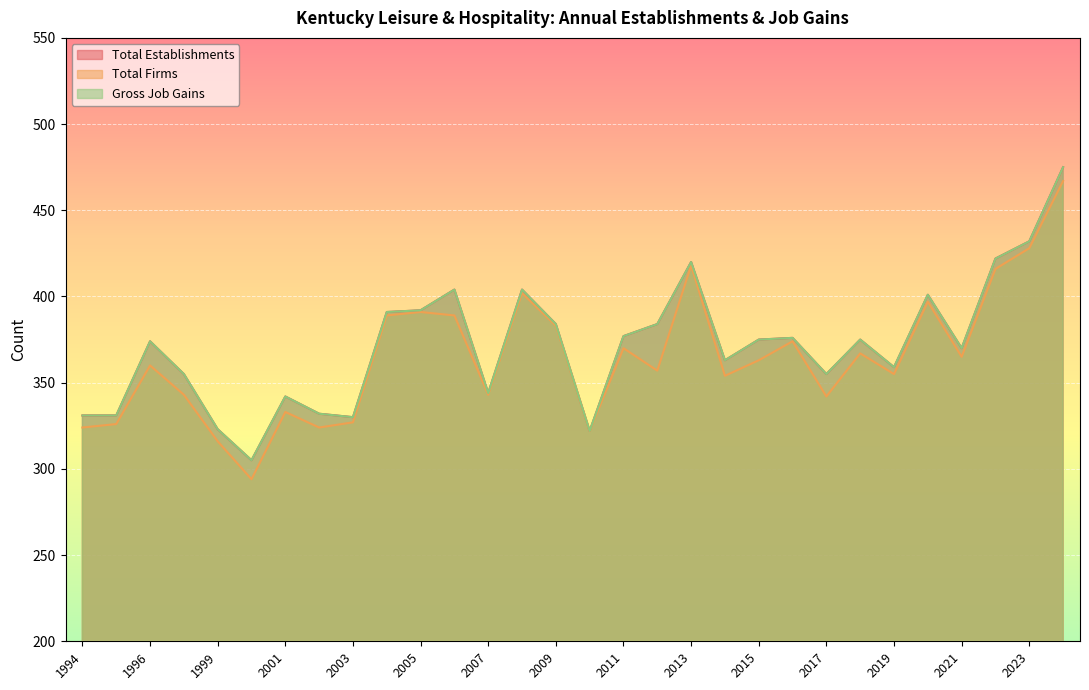

What is the difference between the maximum and minimum values in the Total Establishments series?

170